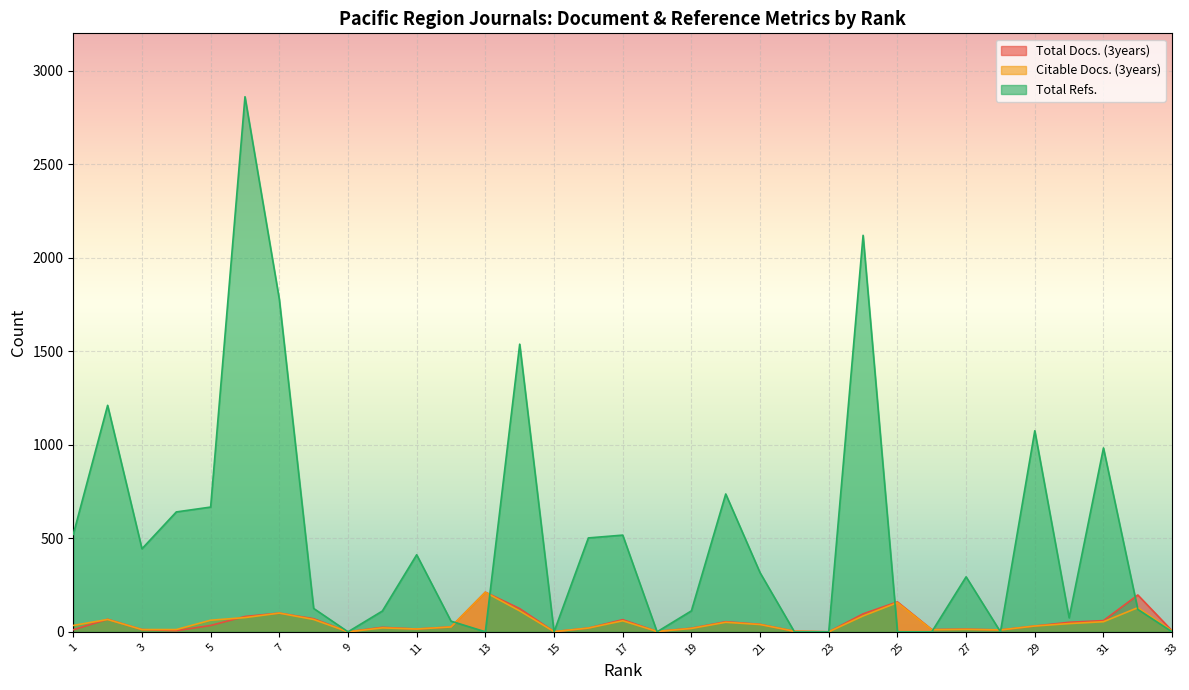

Count the number of data series in this chart.

3